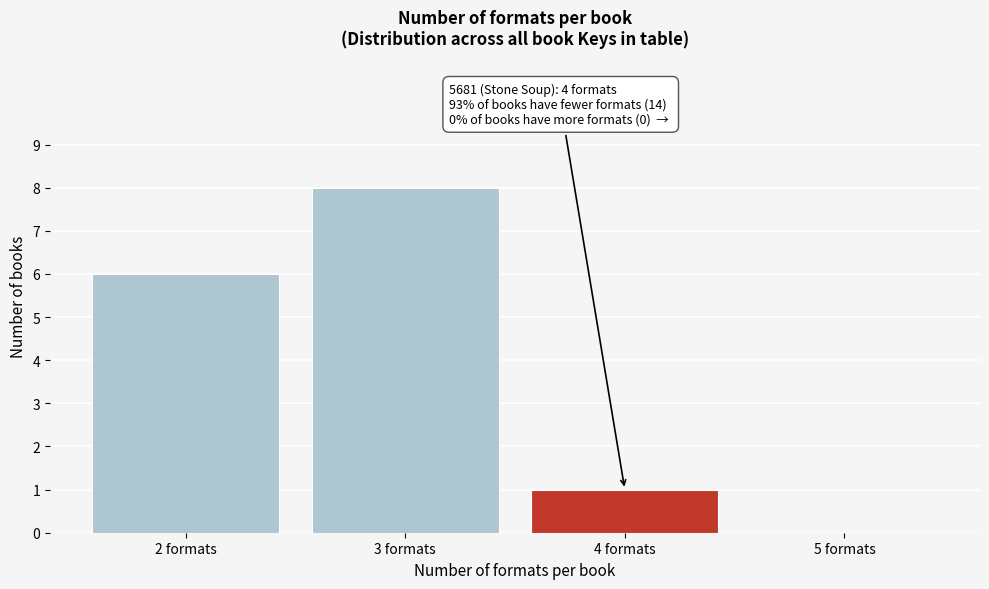

Reading right to left, what are all the values shown in this chart?

5 formats=0	4 formats=1	3 formats=8	2 formats=6